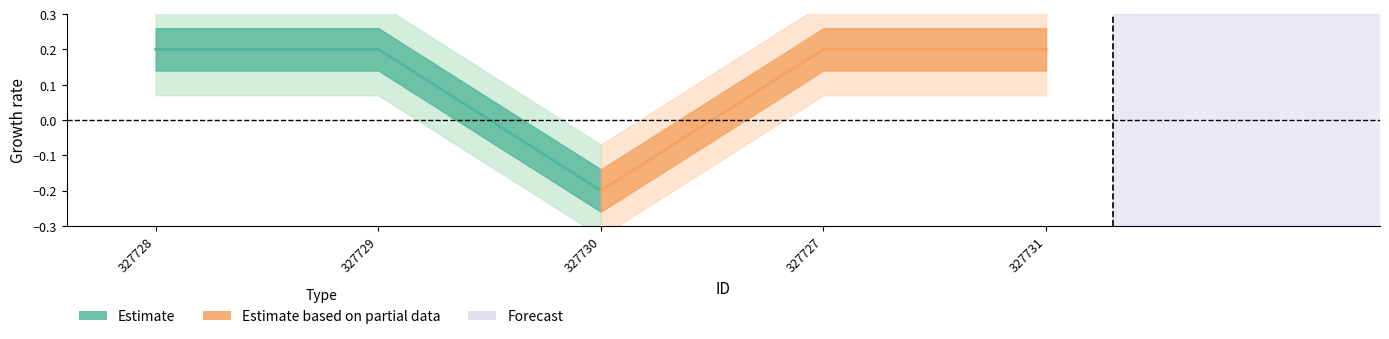

What is the maximum value shown in the chart?

0.2